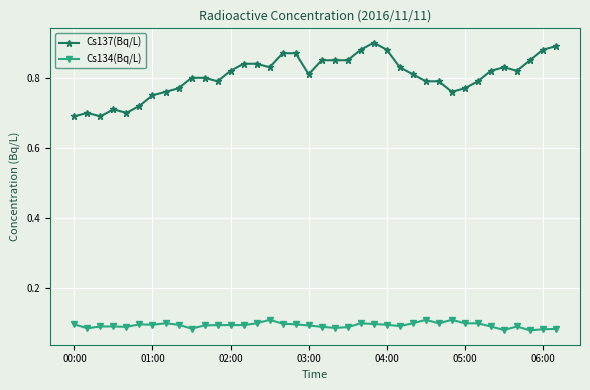

Which series has the largest total across all categories?

Cs137(Bq/L)